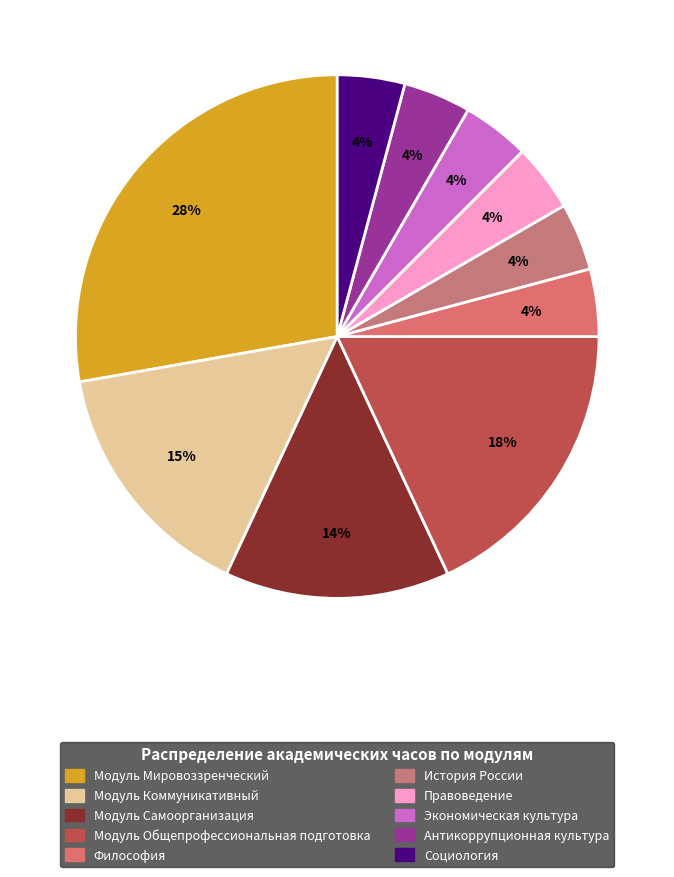

Count the number of slices in the pie.

10